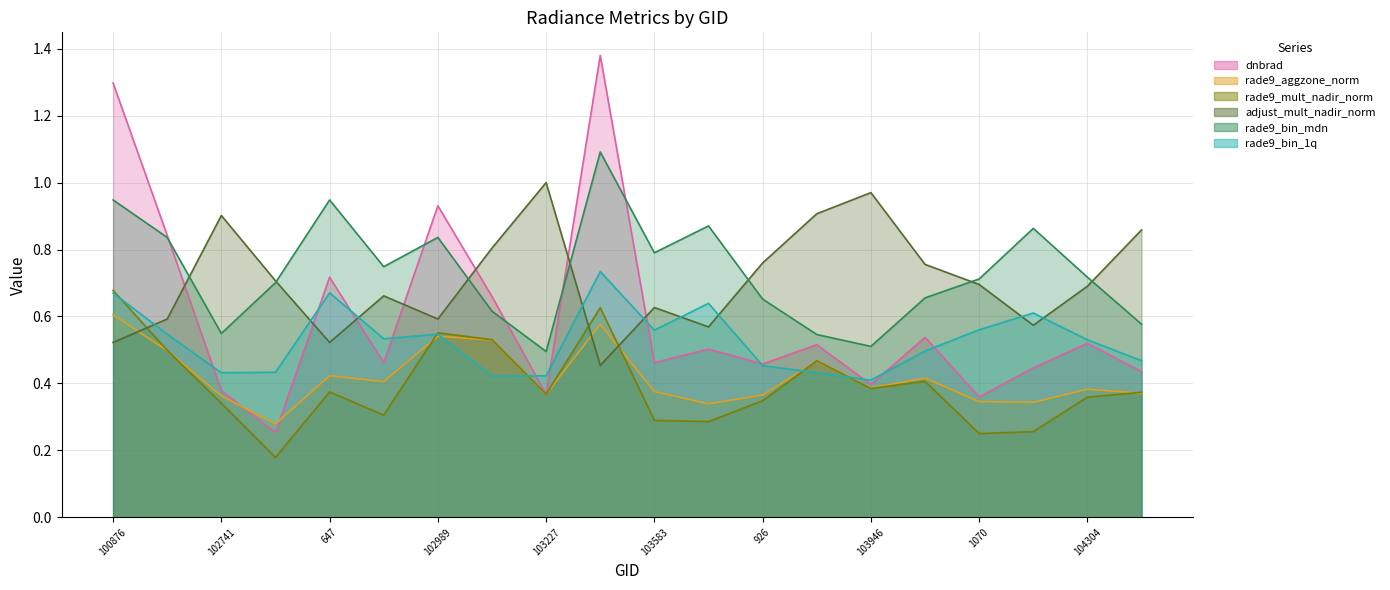

What is the approximate value of rade9_mult_nadir_norm at 103227?

0.4